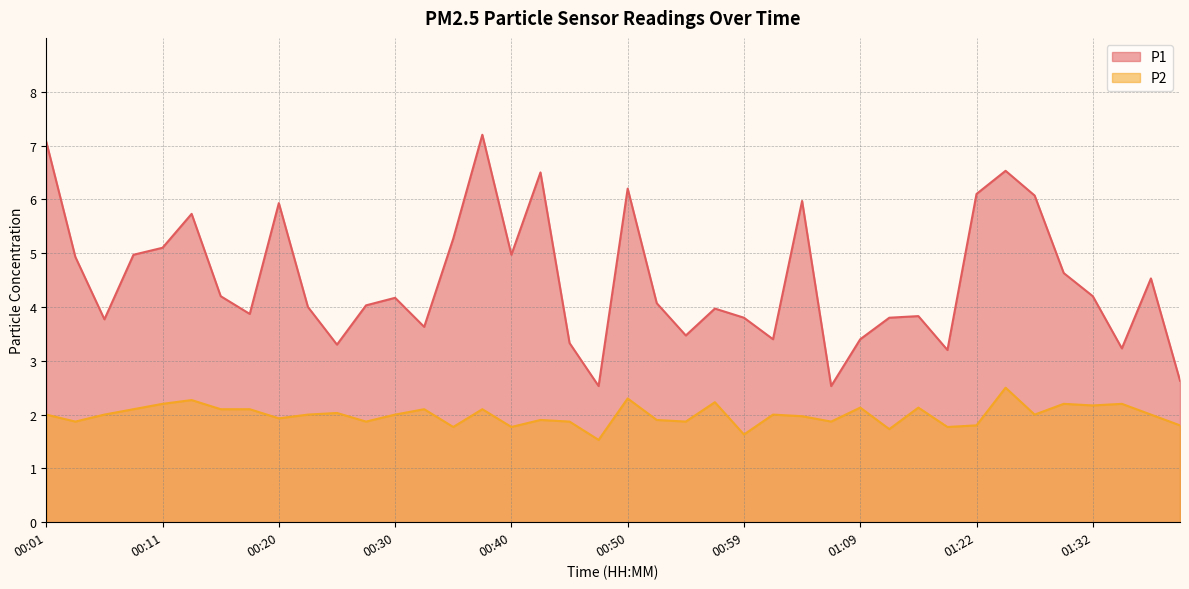

At which label does P1 first exceed 4?

00:01